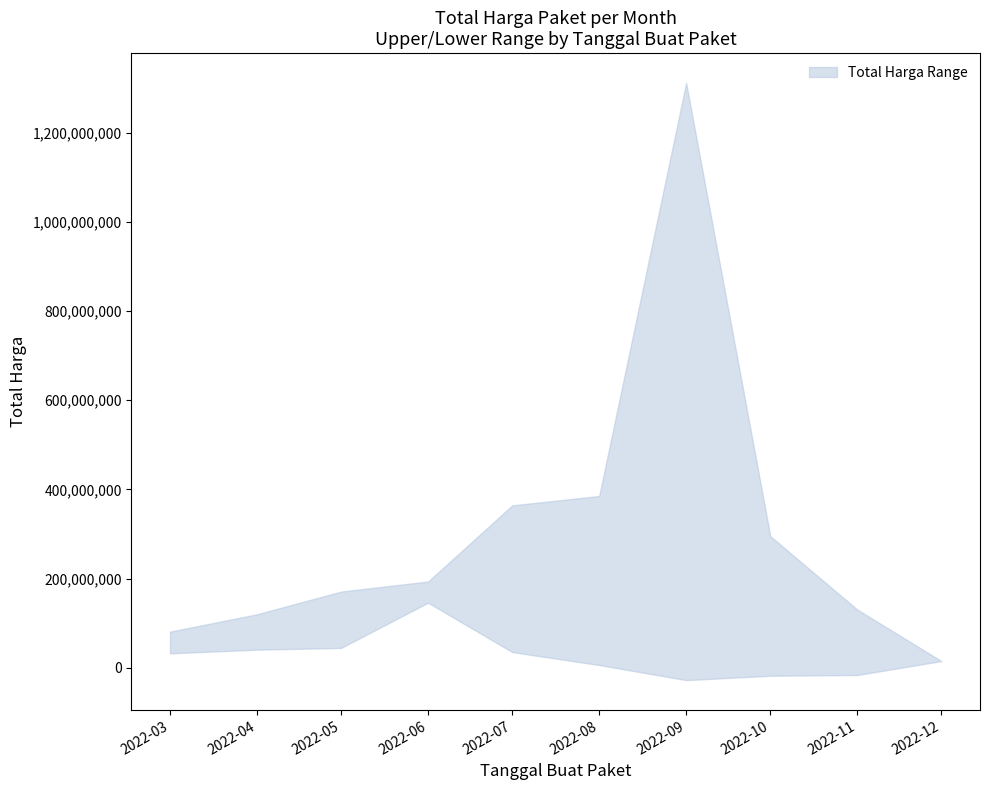

In Total Harga Lower, how many points are lower than both neighbors (excluding endpoints)?

2